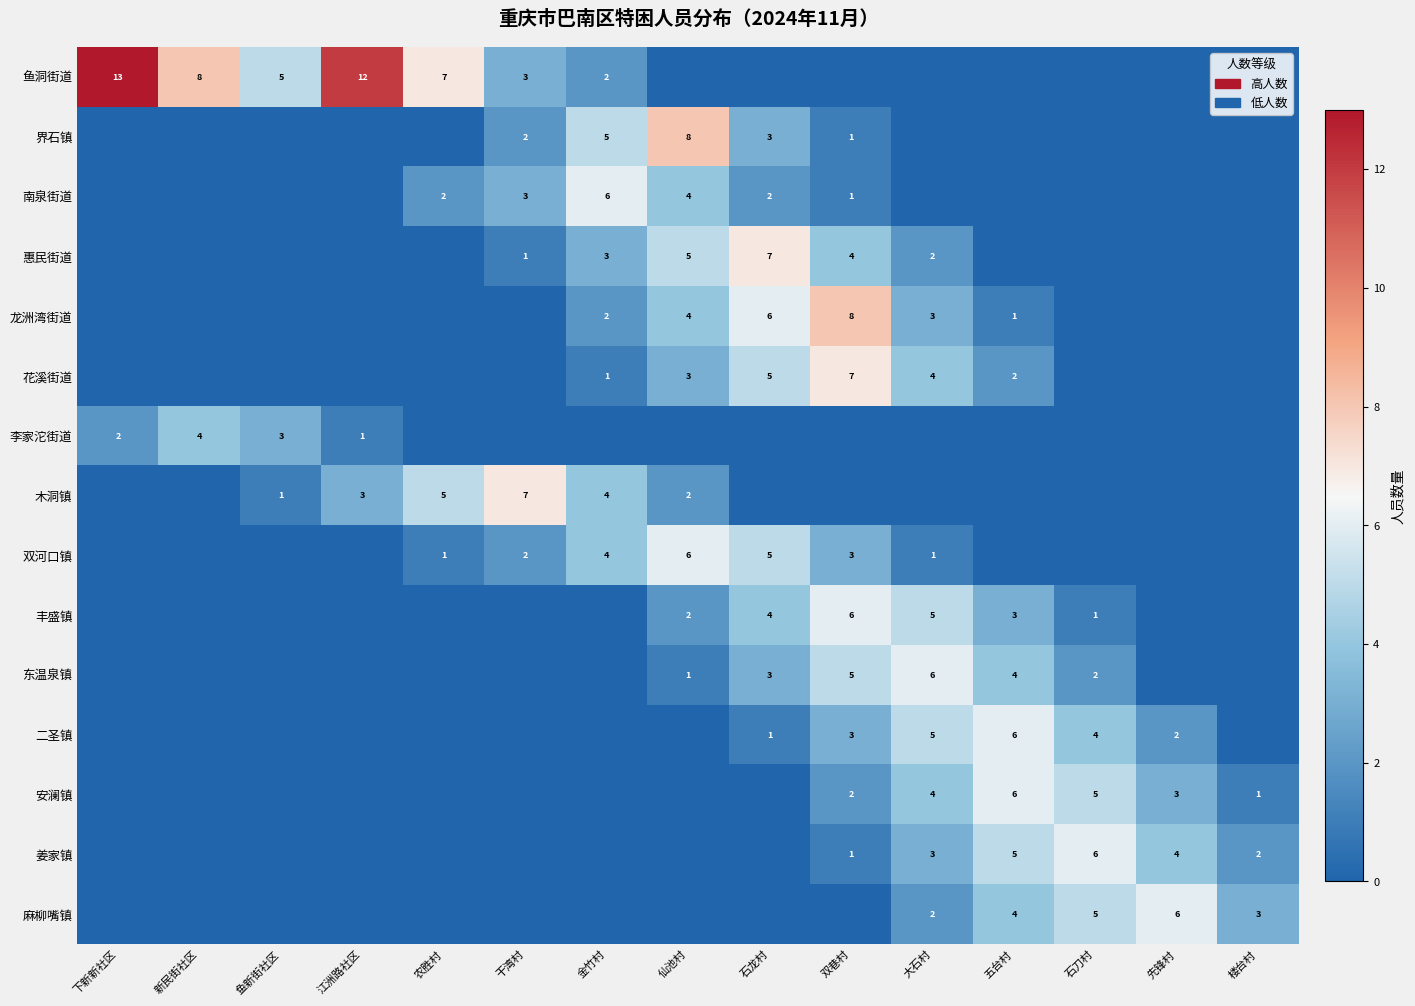

How many data points does each series have?

15